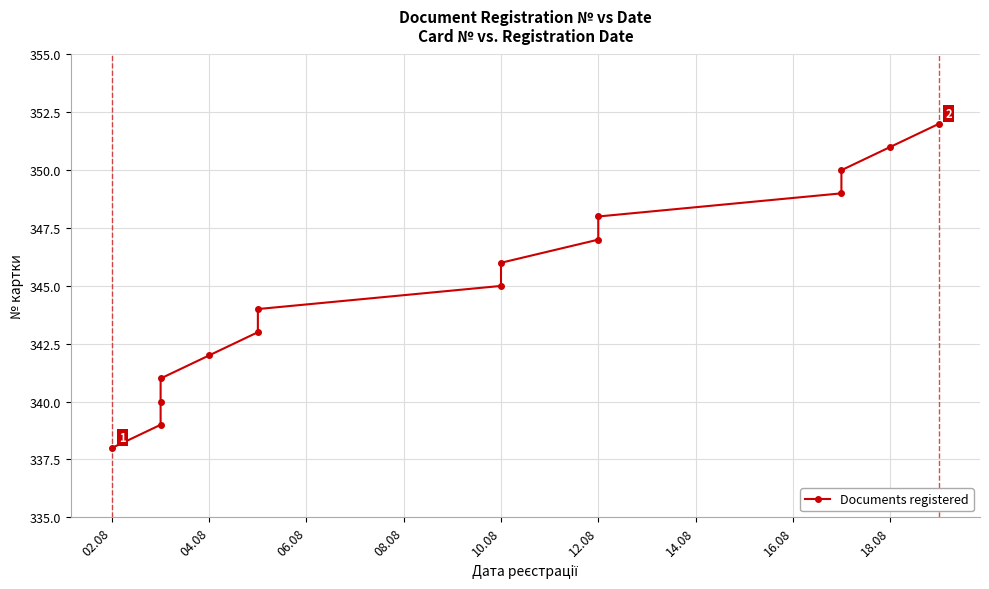

How many values exceed 345?

7